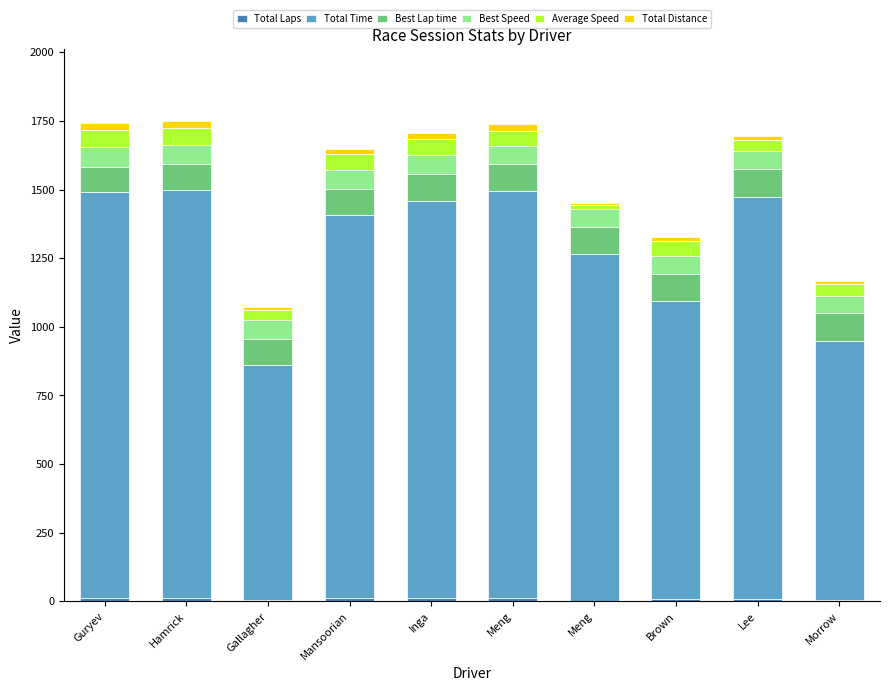

Are the bars grouped side by side (vs. stacked)?

No